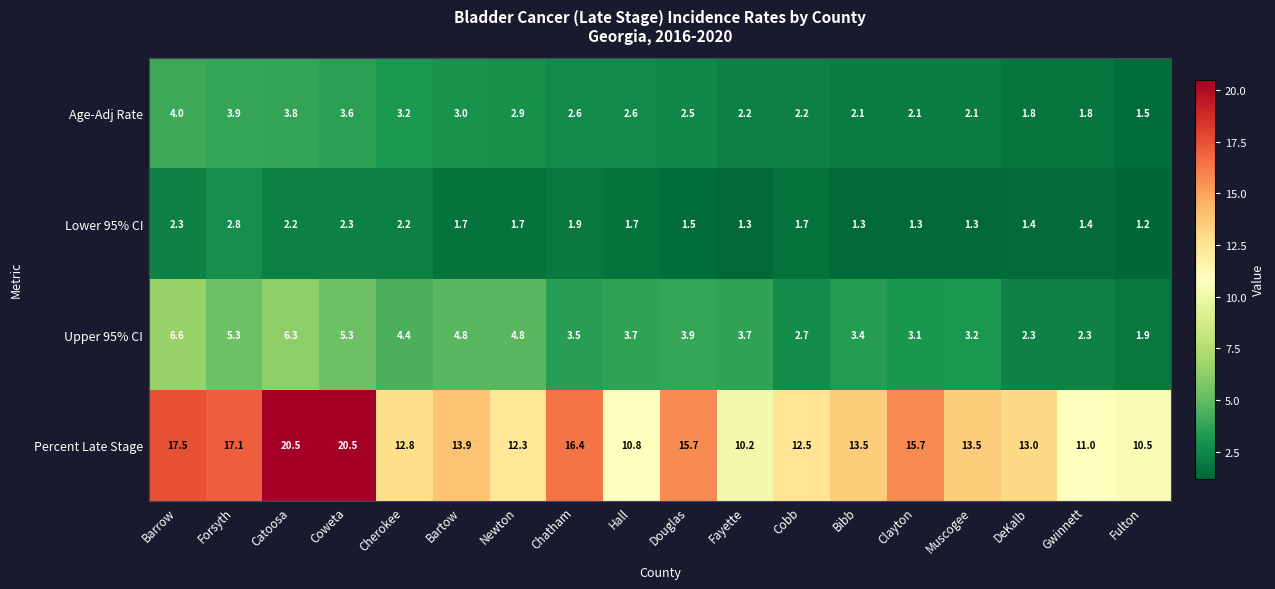

The value of Percent Late Stage at Catoosa is 5.6. True or false?

False